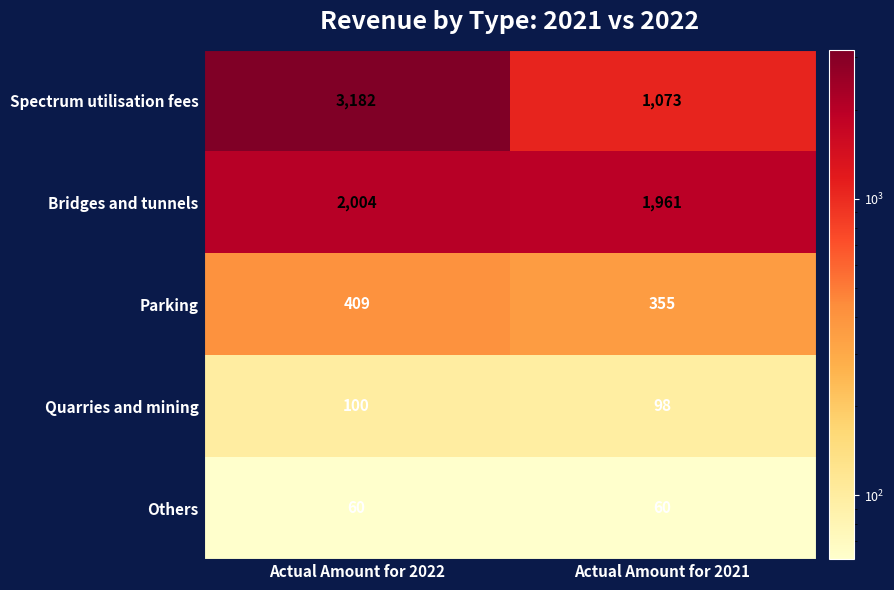

Between Actual Amount for 2022 and Actual Amount for 2021, which series saw the biggest shift?

Spectrum utilisation fees